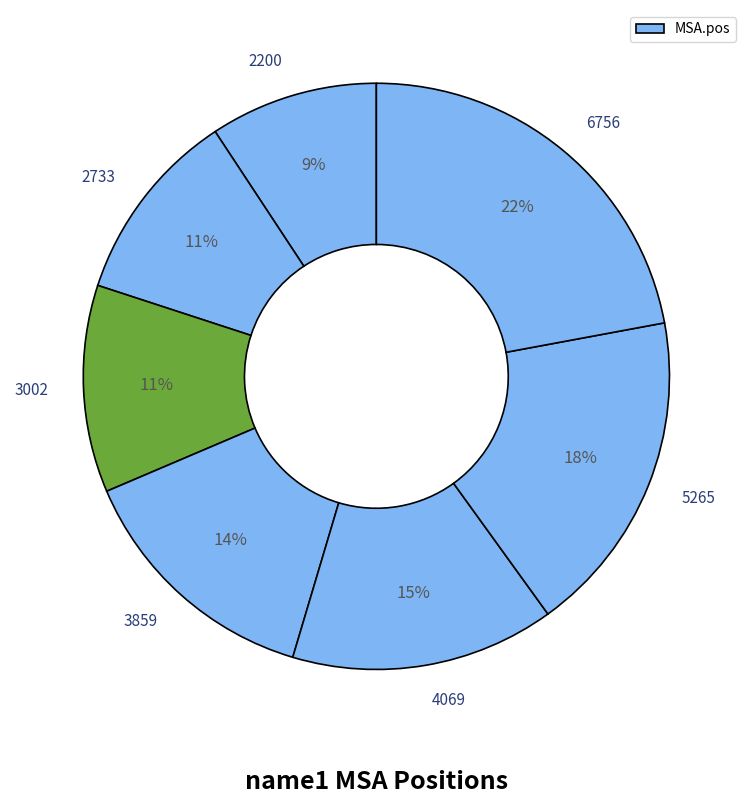

What is the smallest slice in the pie chart?

2200